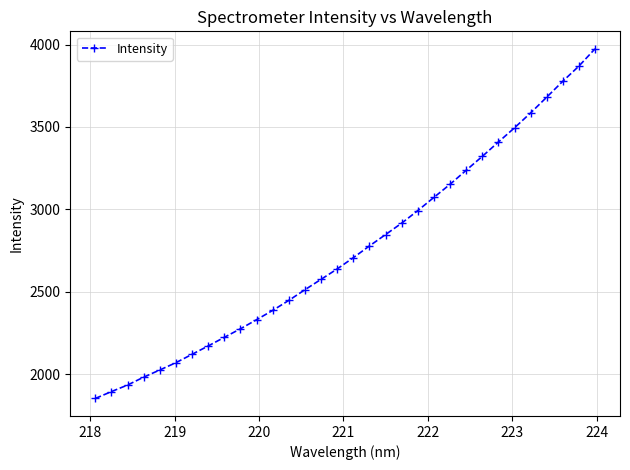

How many values exceed 2706?

16